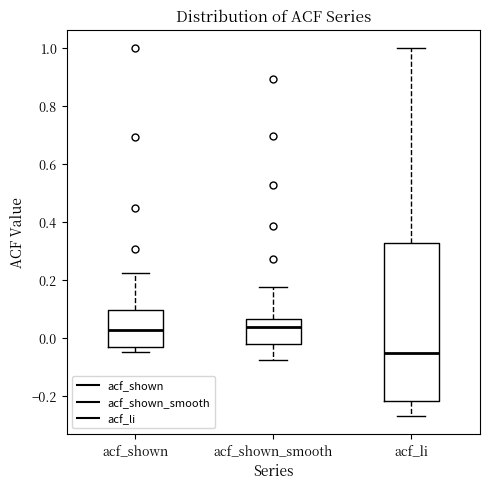

Comparing the boxes themselves (not the whiskers), which one is the tallest?

acf_li